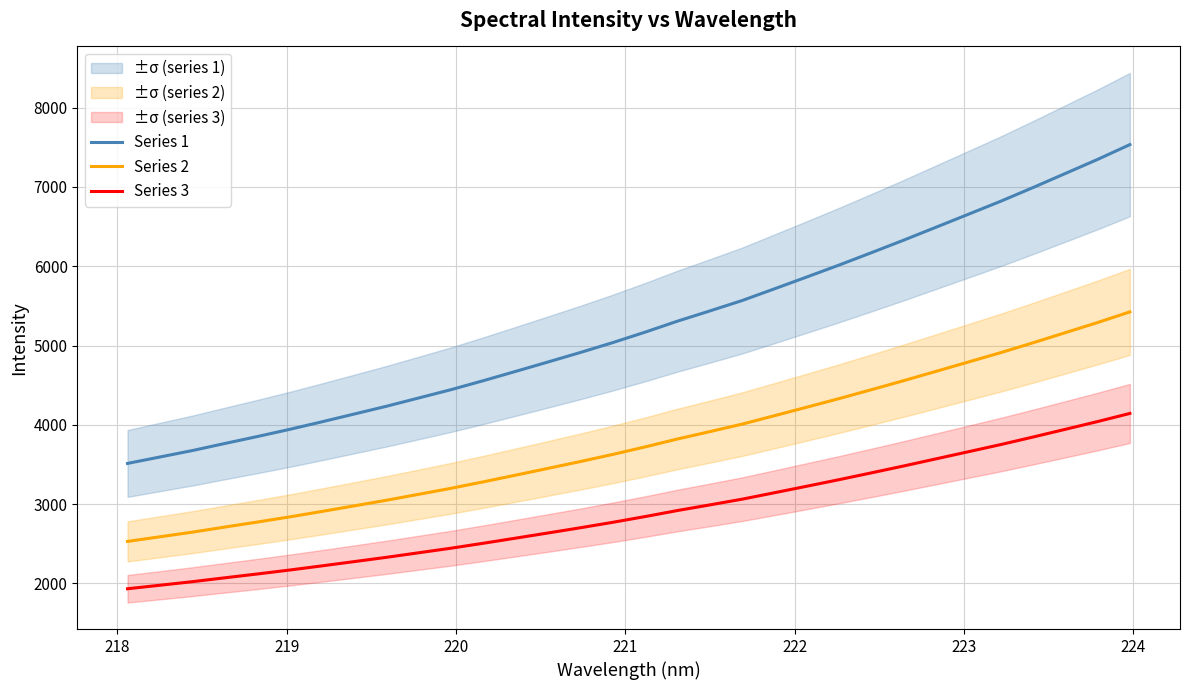

What are all the series names shown in the legend?

Series 1, Series 2, Series 3